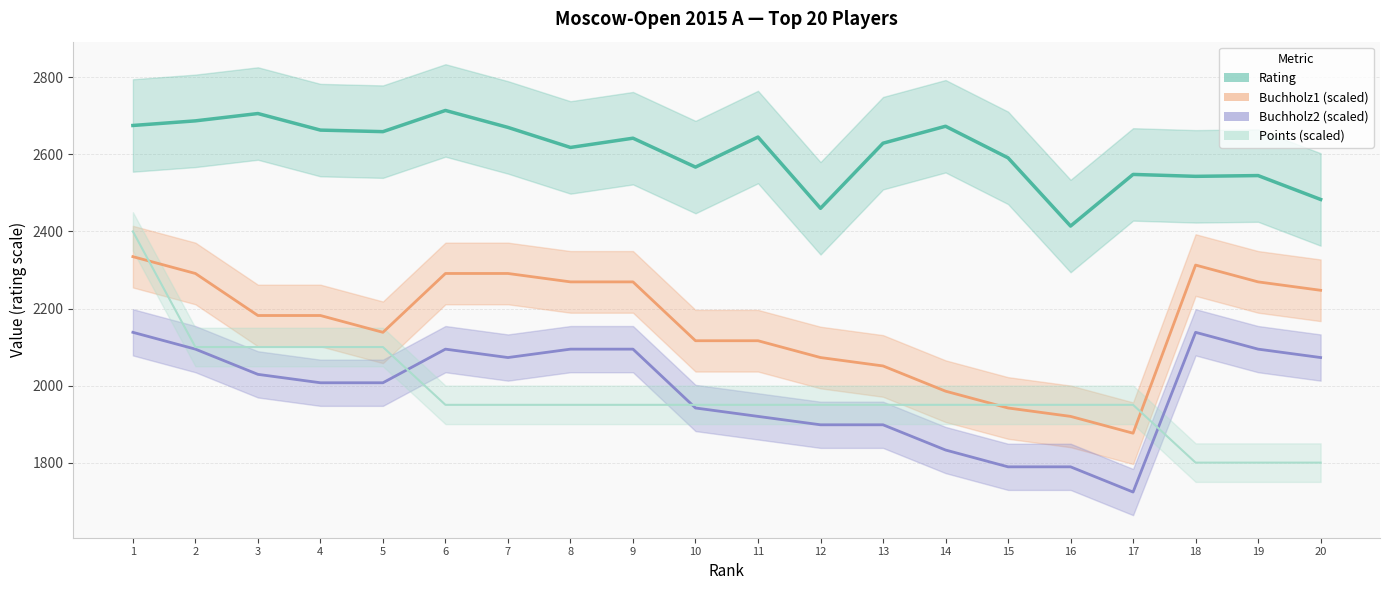

Between 14 and 1, which is larger?

1